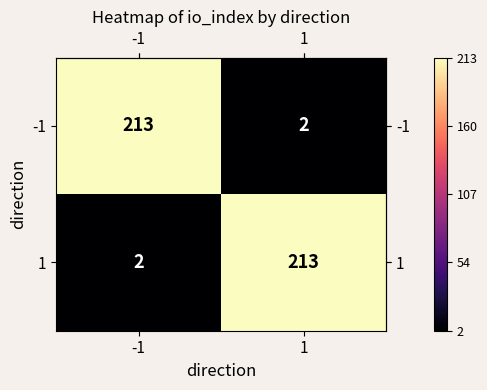

What is the maximum value shown in the chart?

213